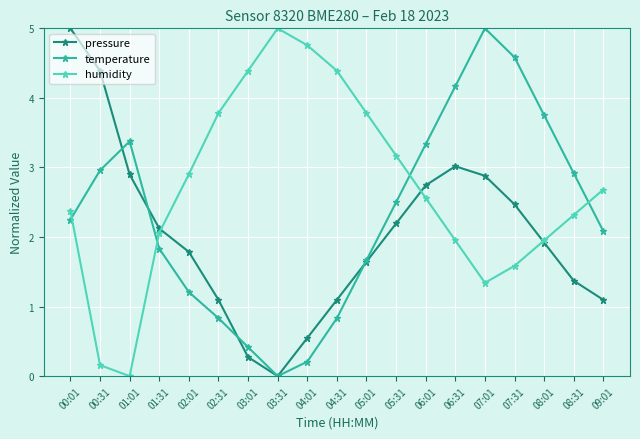

Read the temperature value at 04:31.

0.8